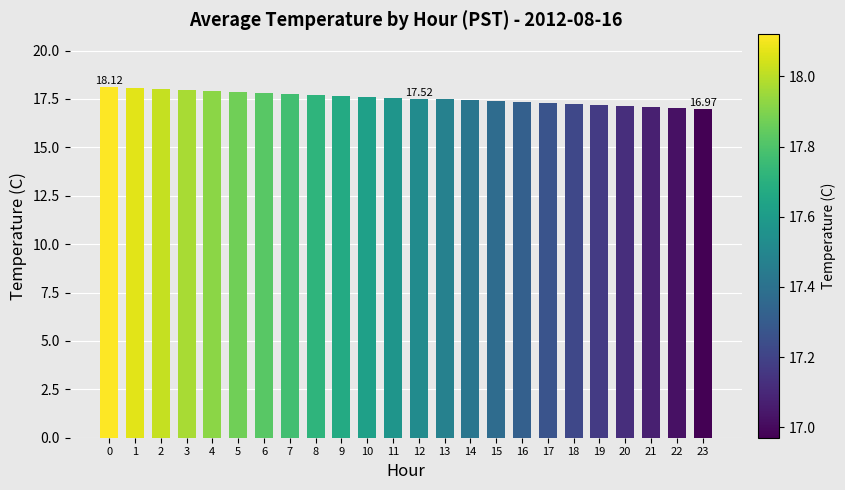

What is the sum of all values?

421.1